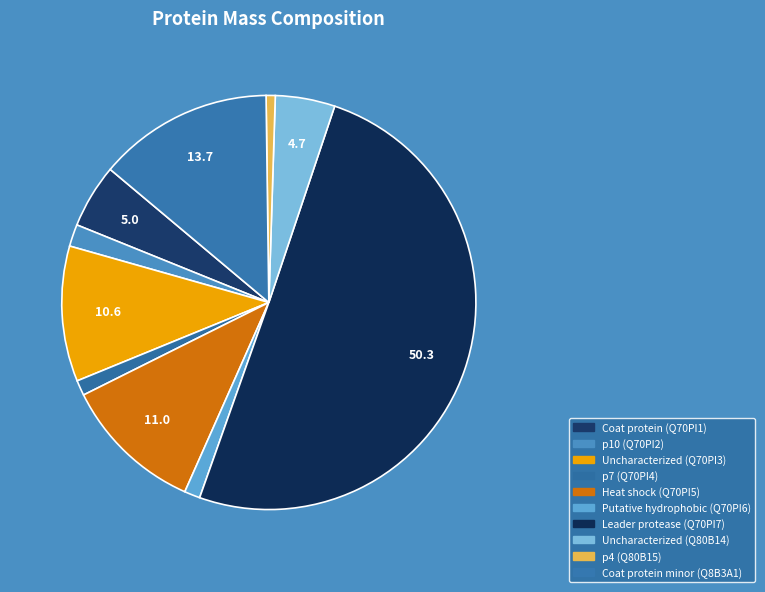

Count the number of slices in the pie.

10